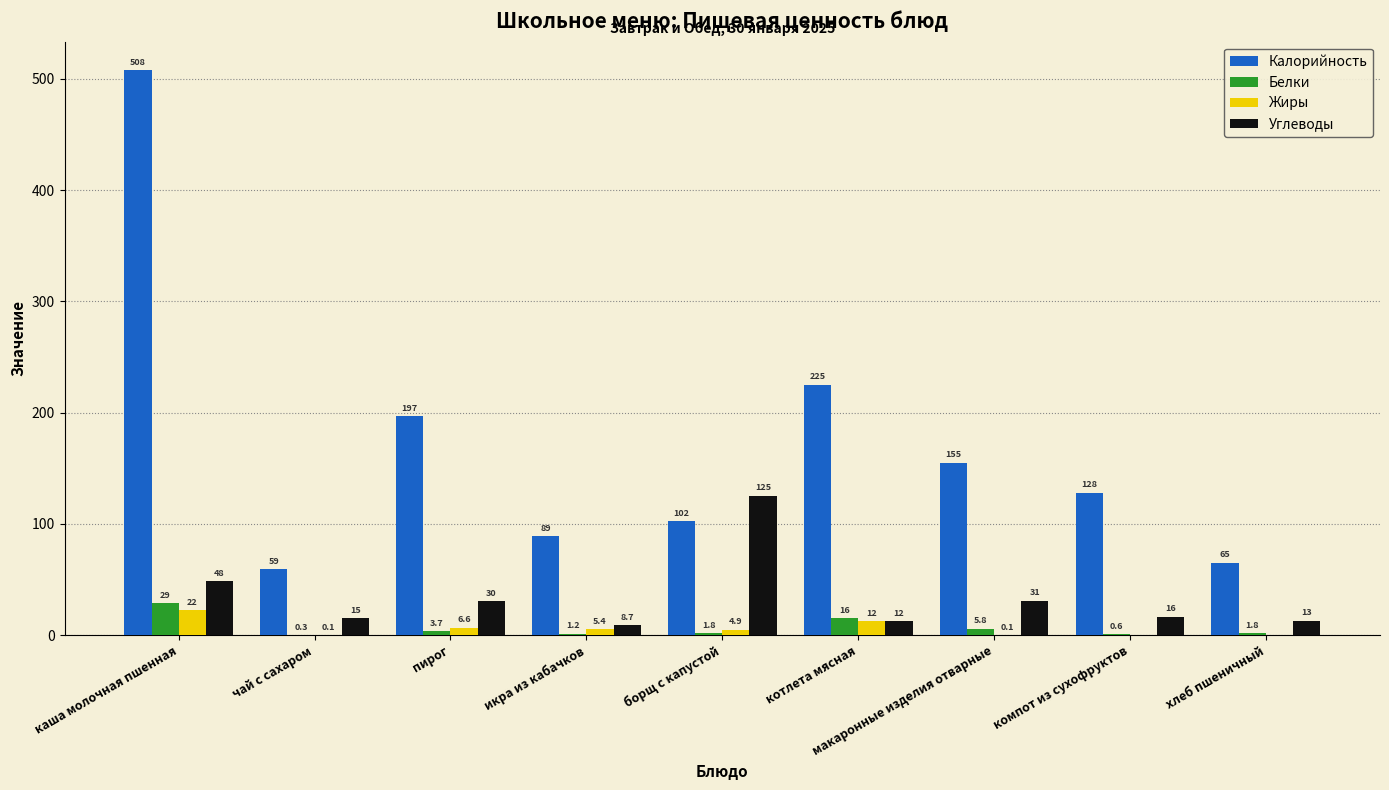

Is the value of Жиры at икра из кабачков greater than the value of Белки at компот из сухофруктов?

Yes